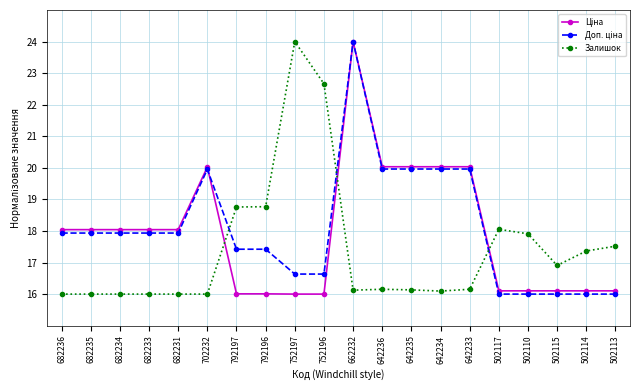

Is this an area chart (filled region under the line)?

No